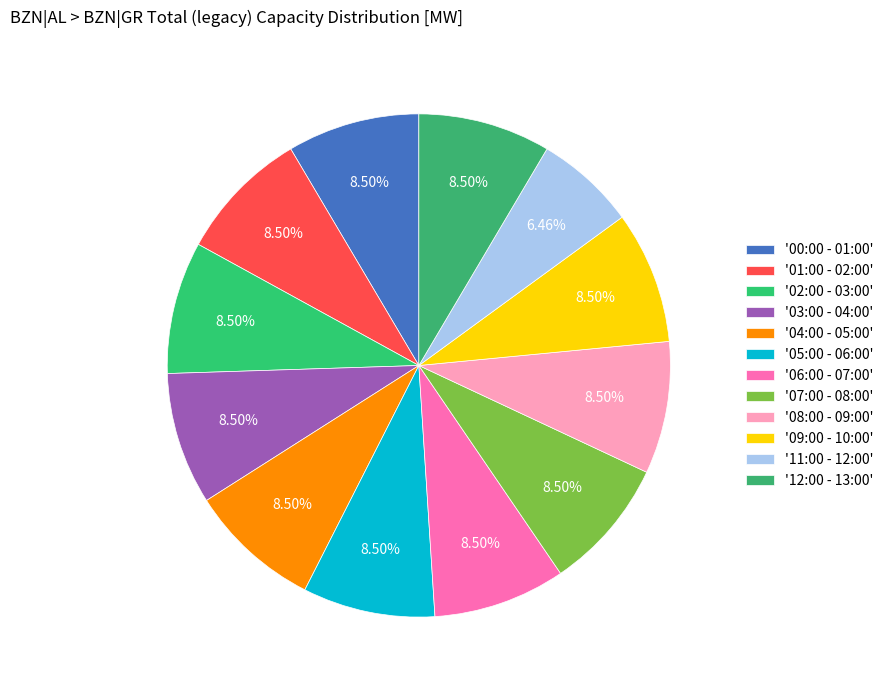

How many segments does this pie chart have?

12